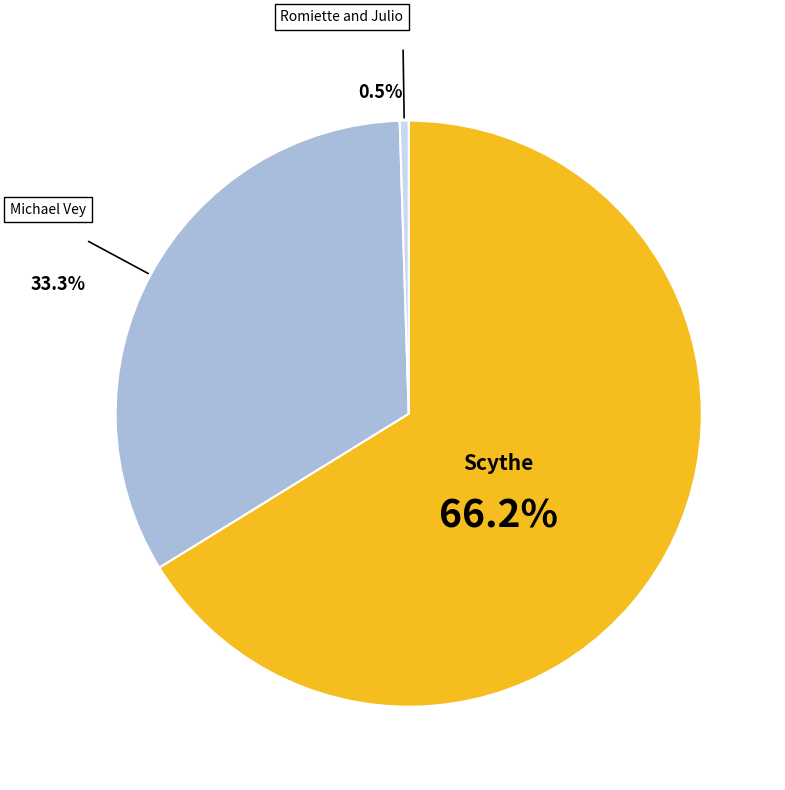

Is there a majority slice in this chart?

Yes